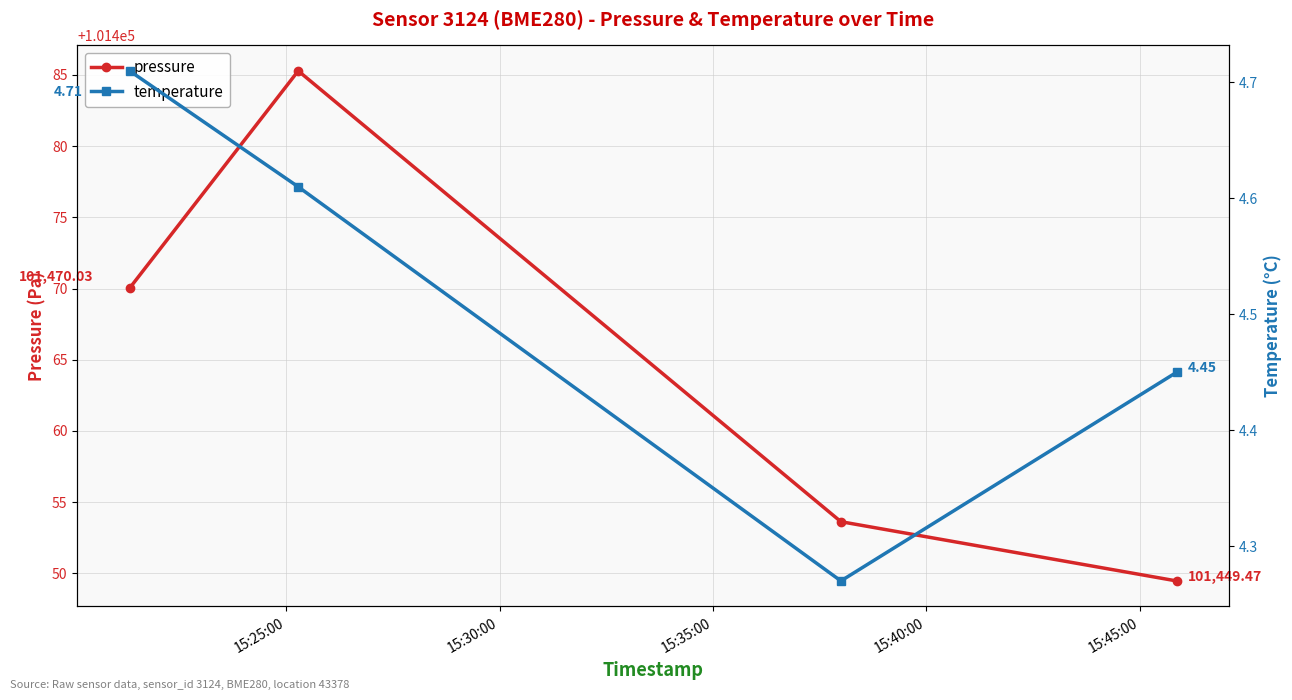

True or false: pressure and temperature cross at least once.

False